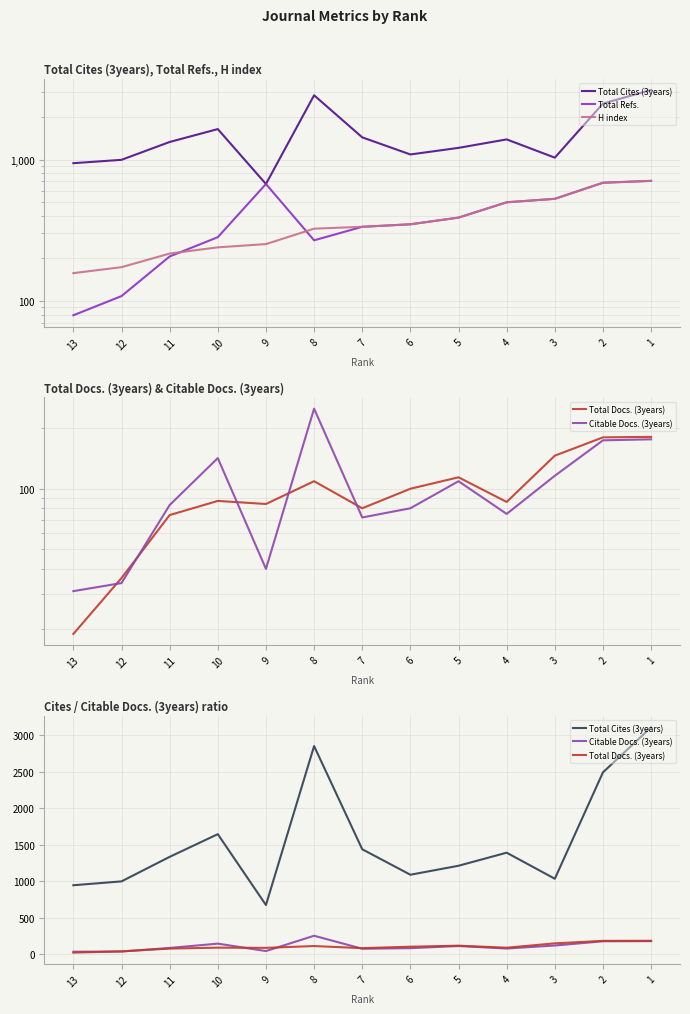

What is the average value of the Citable Docs. (3years) series?

106